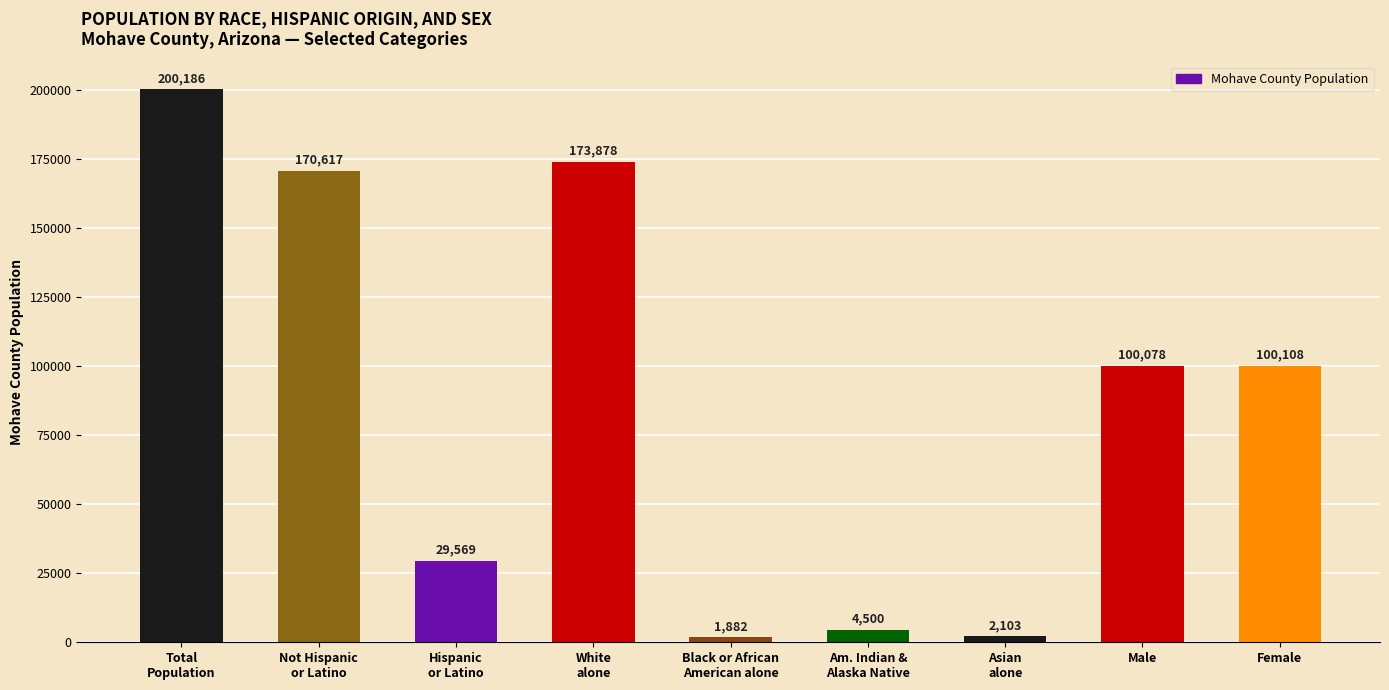

What is the difference between the maximum and minimum values?

198304